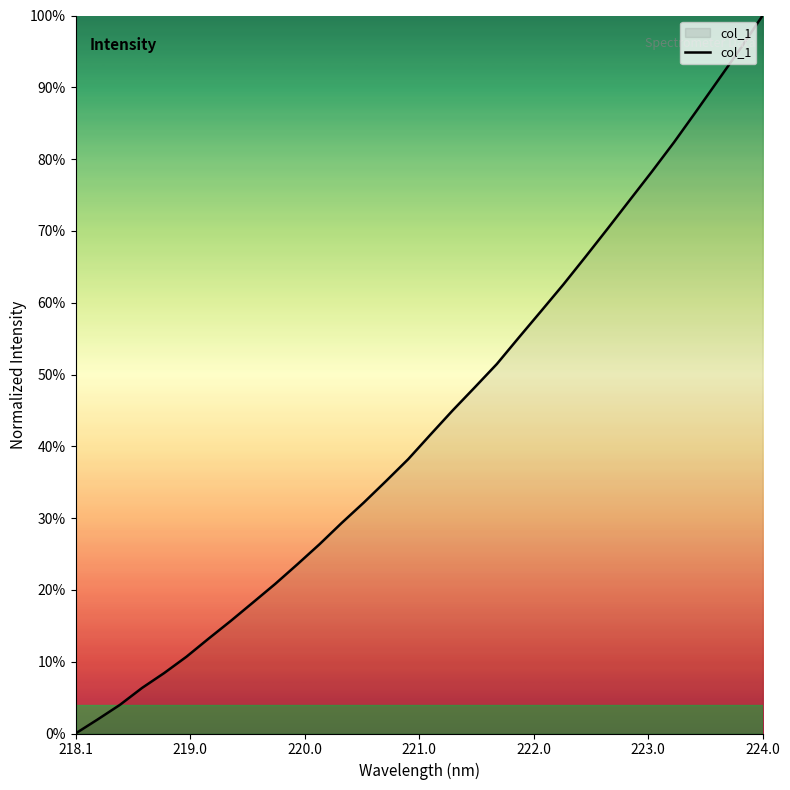

Is this an area chart (filled region under the line)?

No